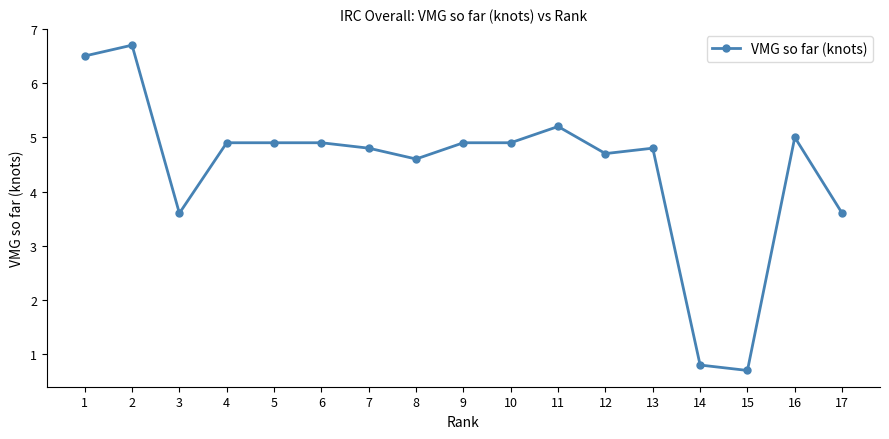

Which label corresponds to the largest value in the chart?

2